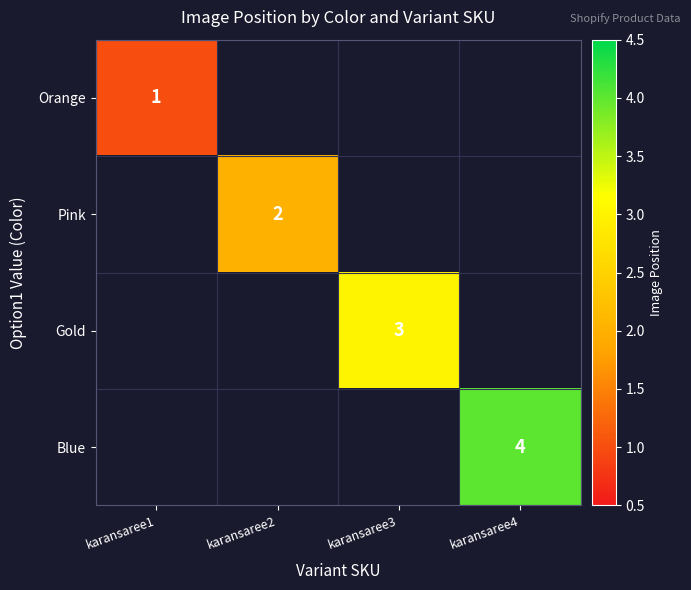

Which label corresponds to the smallest value in the chart?

karansaree1